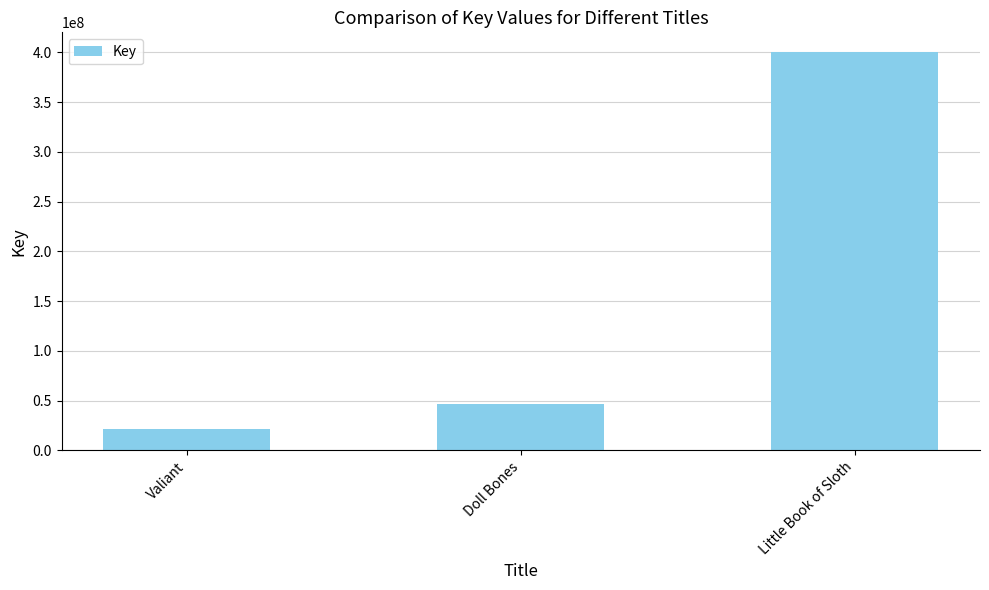

Reading right to left, extract all data points from this chart.

Little Book of Sloth=400094893	Doll Bones=46644544	Valiant=21723173